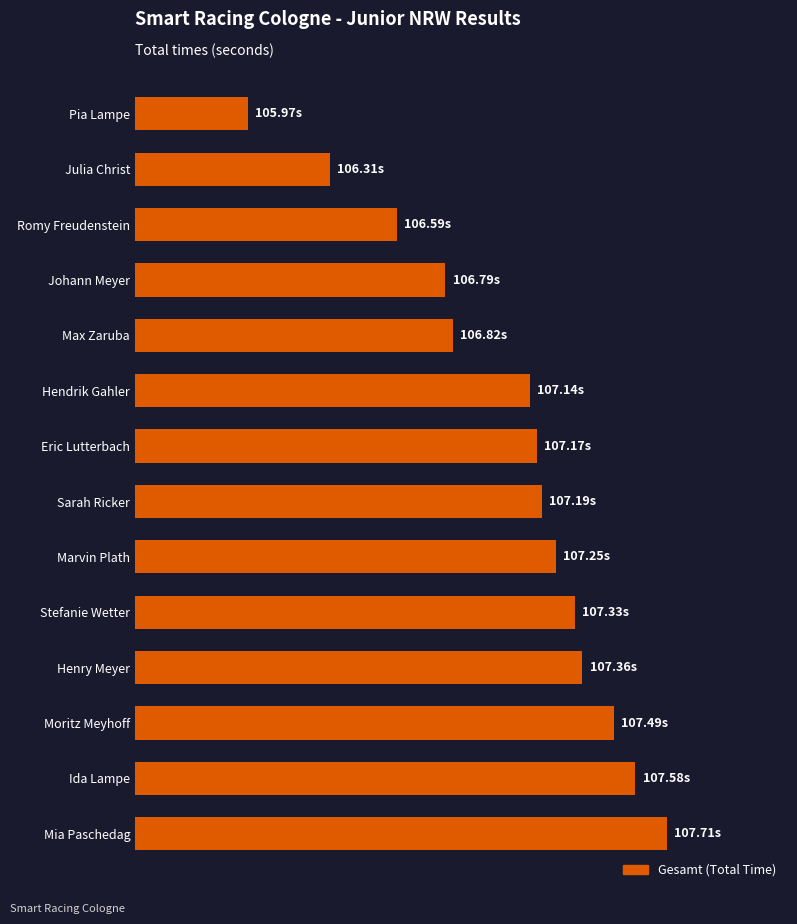

What is the average value?

107.0